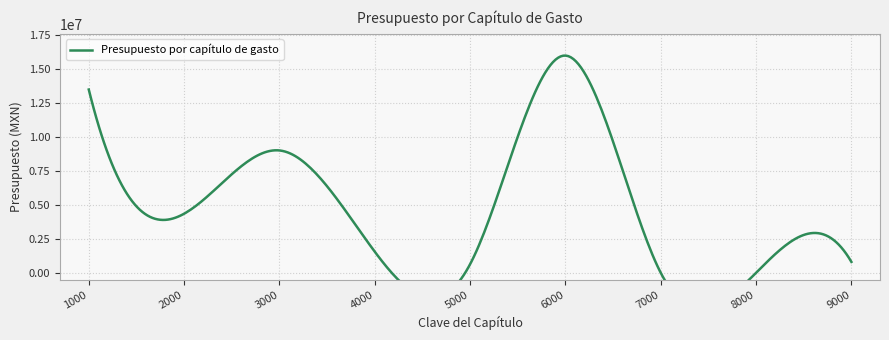

List the labels in order of value, smallest first.

7000, 8000, 5000, 9000, 4000, 2000, 3000, 1000, 6000